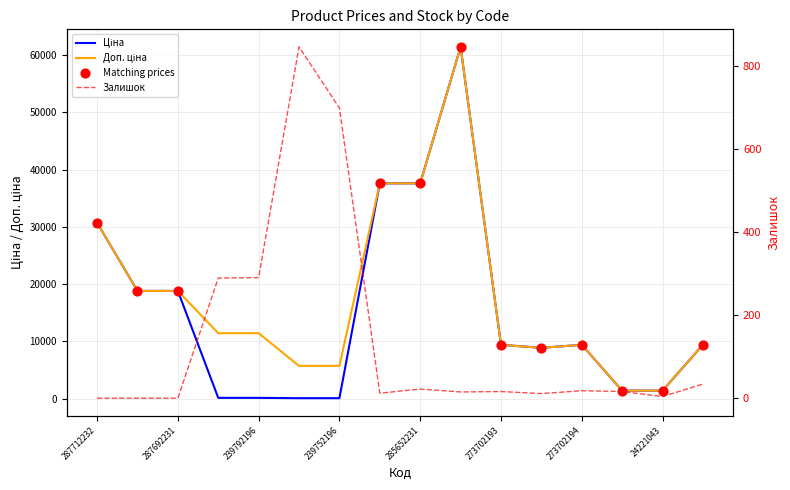

At which category is the sum across all series the highest?

285672232